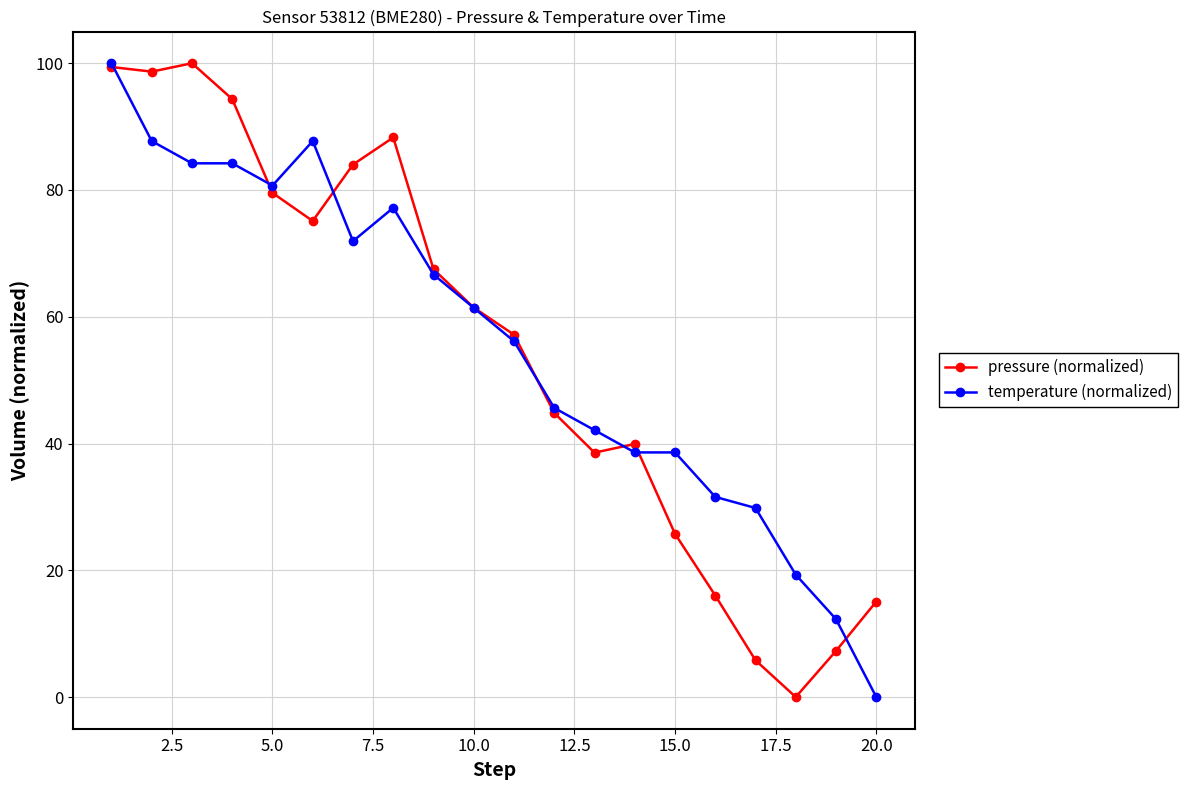

Is this an area chart (filled region under the line)?

No